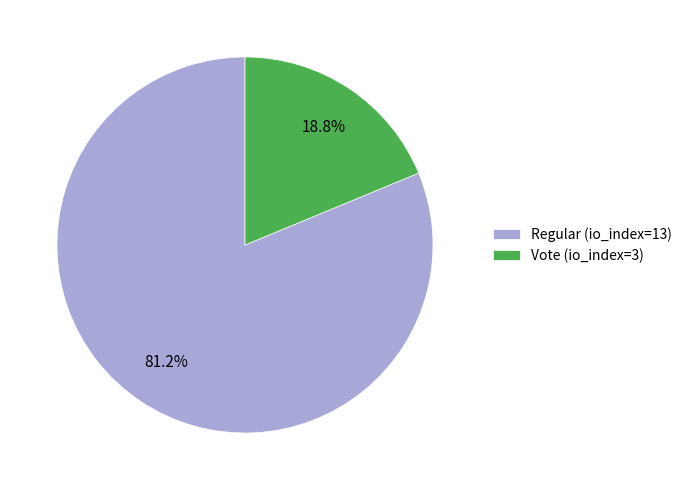

To the nearest percent, what percentage of the pie is Regular (io_index=13)?

81%